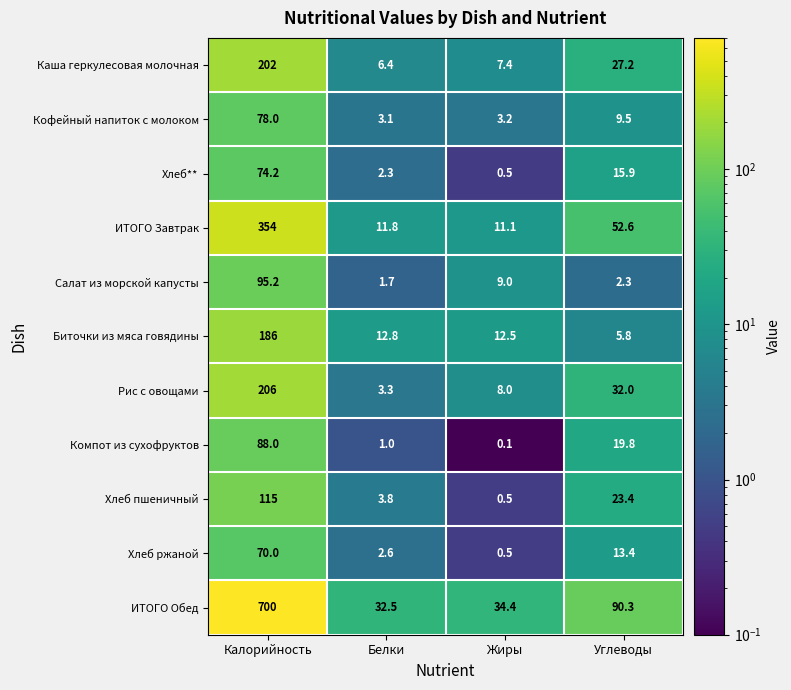

At which category is the sum across all series the highest?

Калорийность